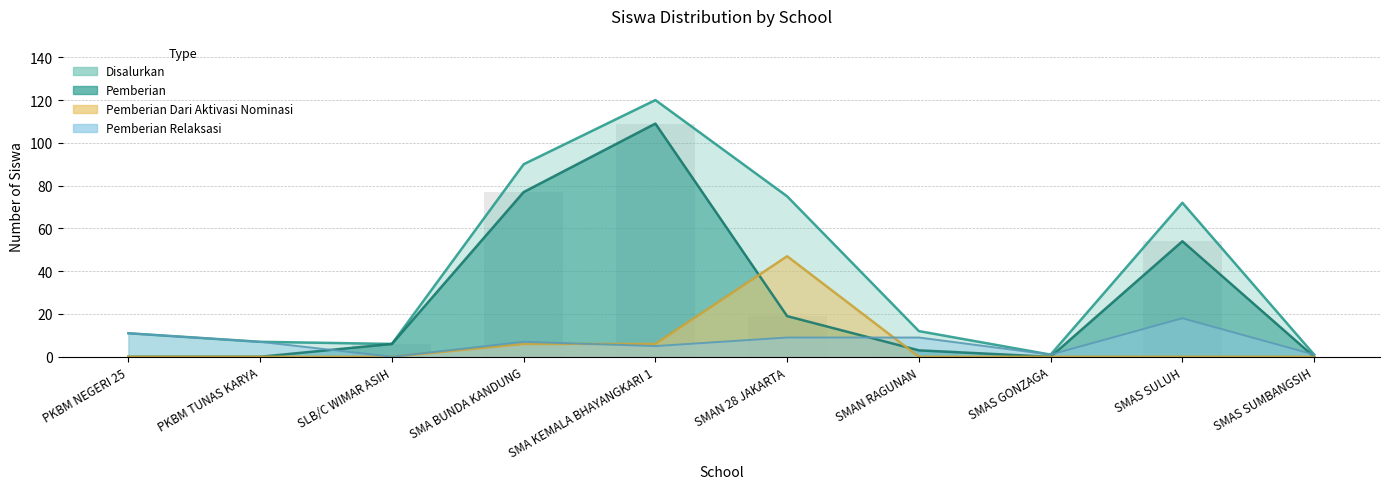

At which category is the sum across all series the highest?

SMA KEMALA BHAYANGKARI 1